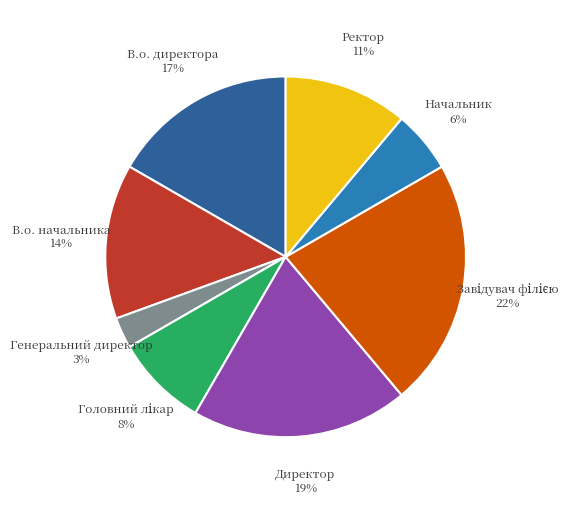

What is the smallest slice in the pie chart?

Генеральний директор